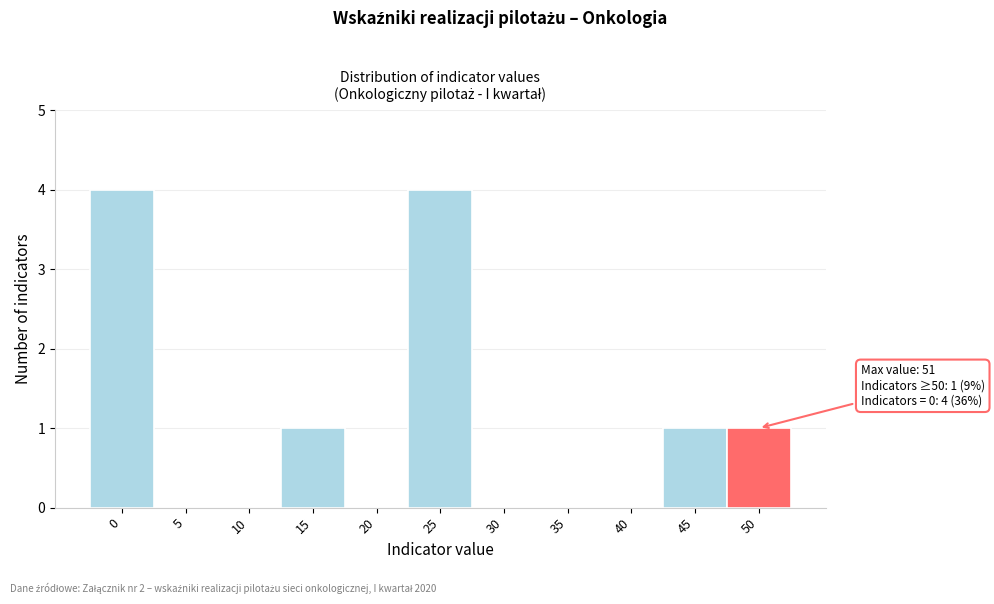

Reading left to right, extract all data points from this chart.

0=4	5=0	10=0	15=1	20=0	25=4	30=0	35=0	40=0	45=1	50=1